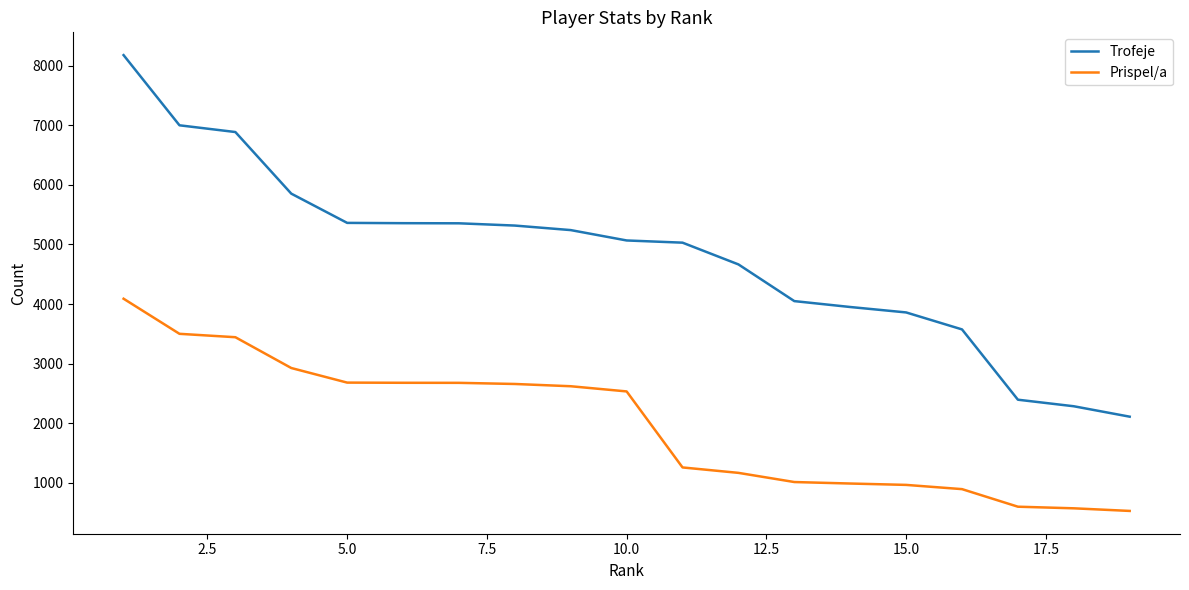

List the series in order of their peak value, highest first.

Trofeje, Prispel/a